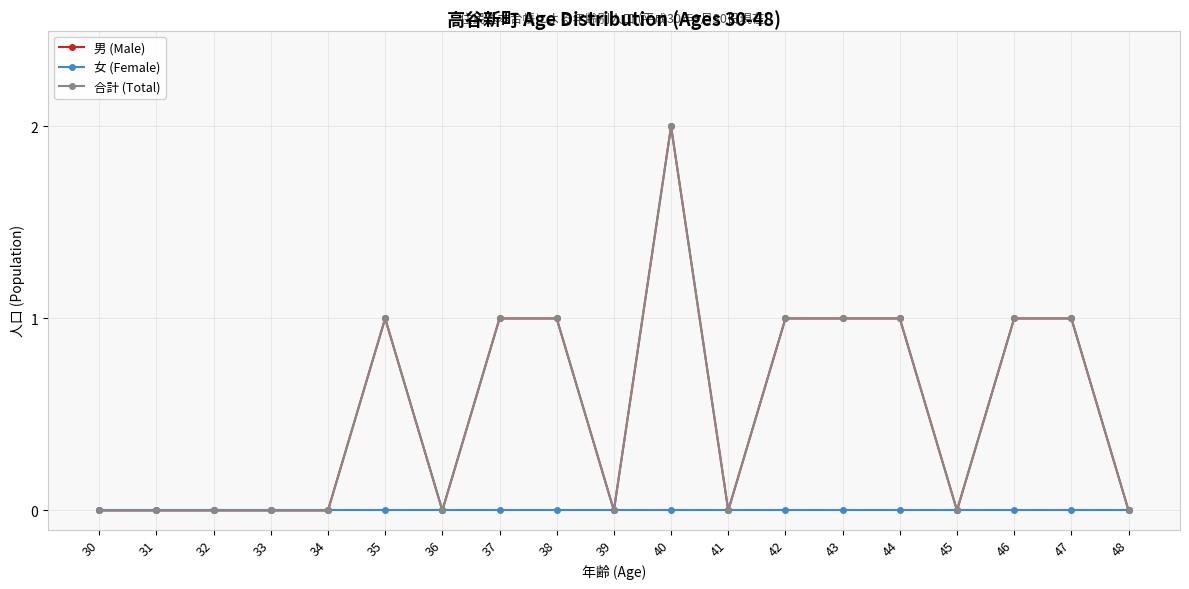

Rank the series by their maximum value, from lowest to highest.

女 (Female), 男 (Male), 合計 (Total)